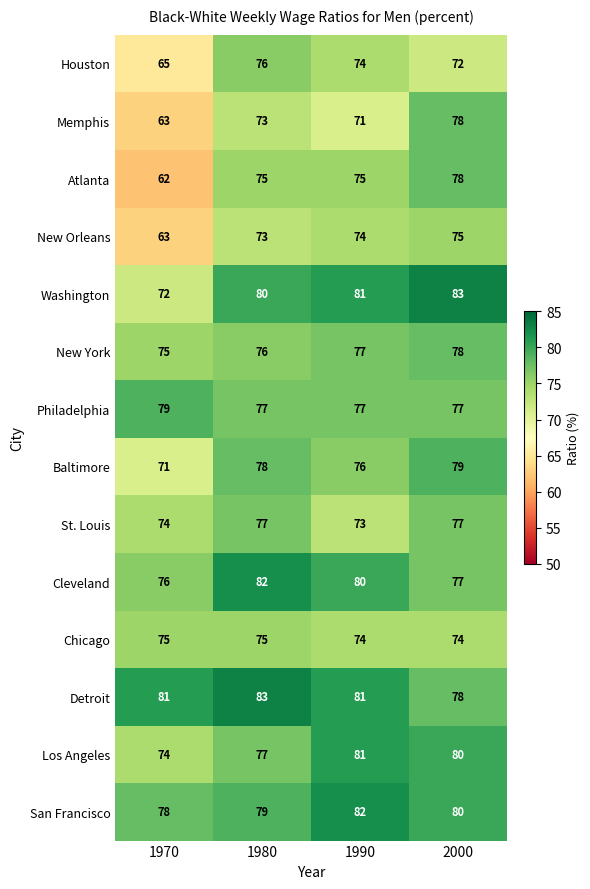

Read the San Francisco value at 1990.

82